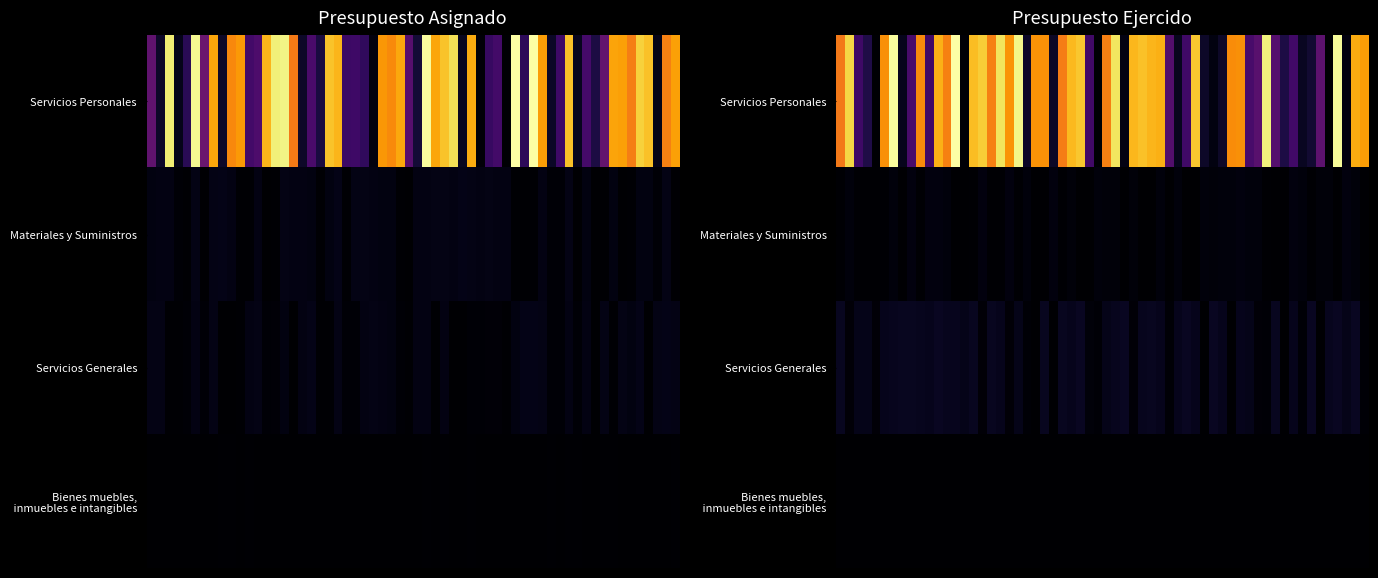

The Servicios Personales series shows 10094448.9 at Presupuesto ejercido. True or false?

False